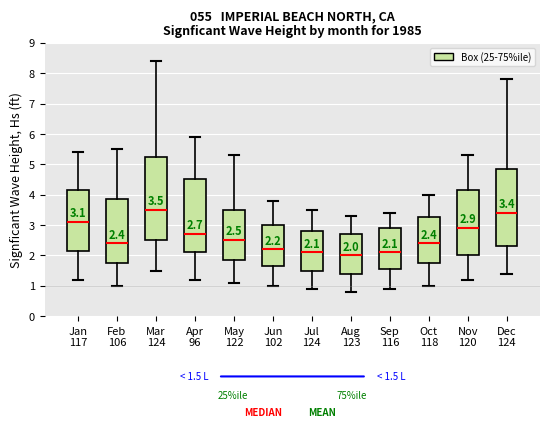

Which box's median line is the lowest?

Aug 123